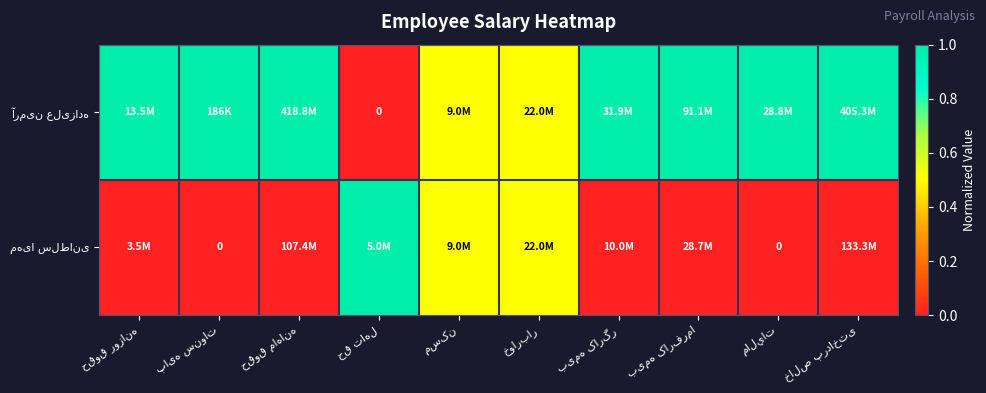

Count the مهیا سلطانی values in the range 0 to 1.

10